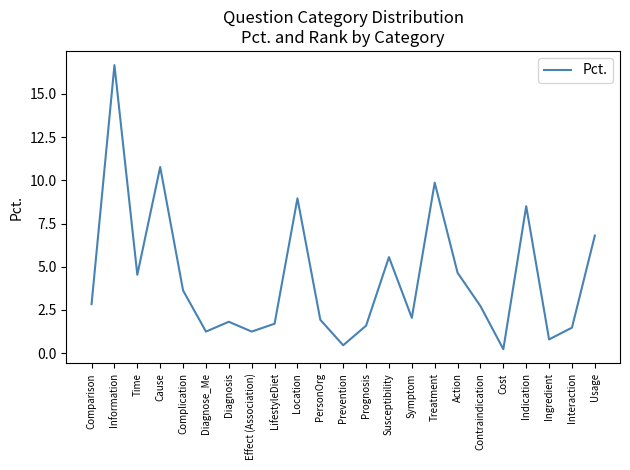

Reading left to right, transcribe all the data shown in this chart.

Comparison=2.8	Information=16.7	Time=4.5	Cause=10.8	Complication=3.6	Diagnose_Me=1.2	Diagnosis=1.8	Effect (Association)=1.2	LifestyleDiet=1.7	Location=9.0	PersonOrg=1.9	Prevention=0.5	Prognosis=1.6	Susceptibility=5.6	Symptom=2.0	Treatment=9.9	Action=4.6	Contraindication=2.7	Cost=0.2	Indication=8.5	Ingredient=0.8	Interaction=1.5	Usage=6.8